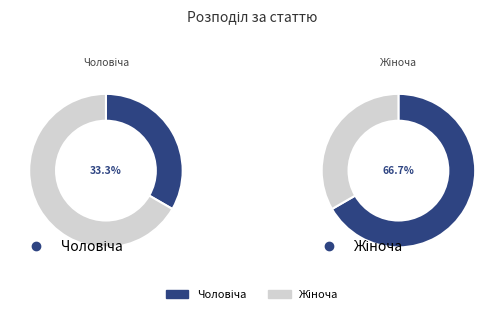

To the nearest percent, what percentage of the pie is Жіноча?

67%